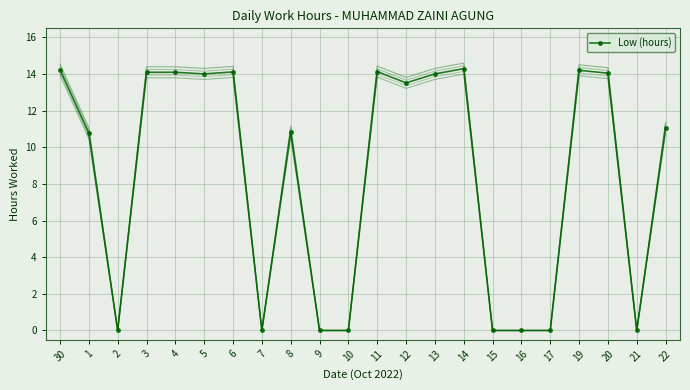

Rank the categories by value from highest to lowest.

14, 30, 19, 11, 6, 3, 4, 20, 5, 13, 12, 22, 8, 1, 2, 7, 9, 10, 15, 16, 17, 21